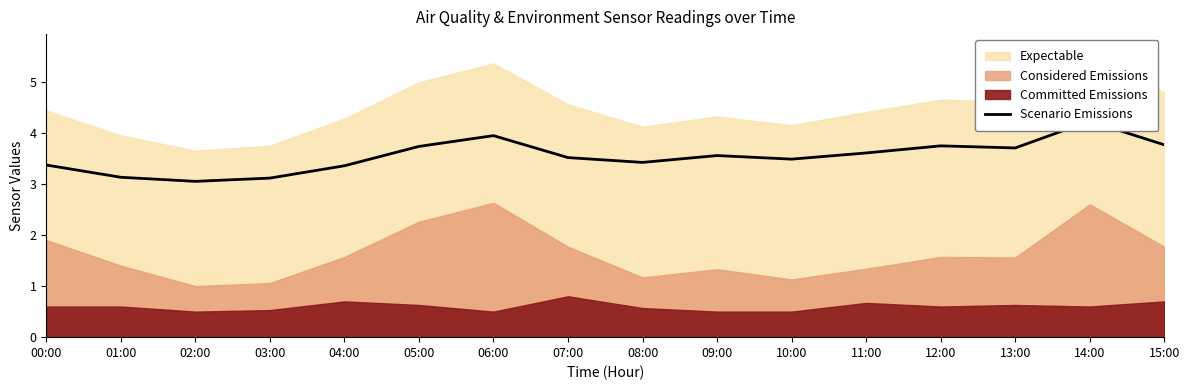

What is the sum of the values at 13:00 and 06:00?

7.6